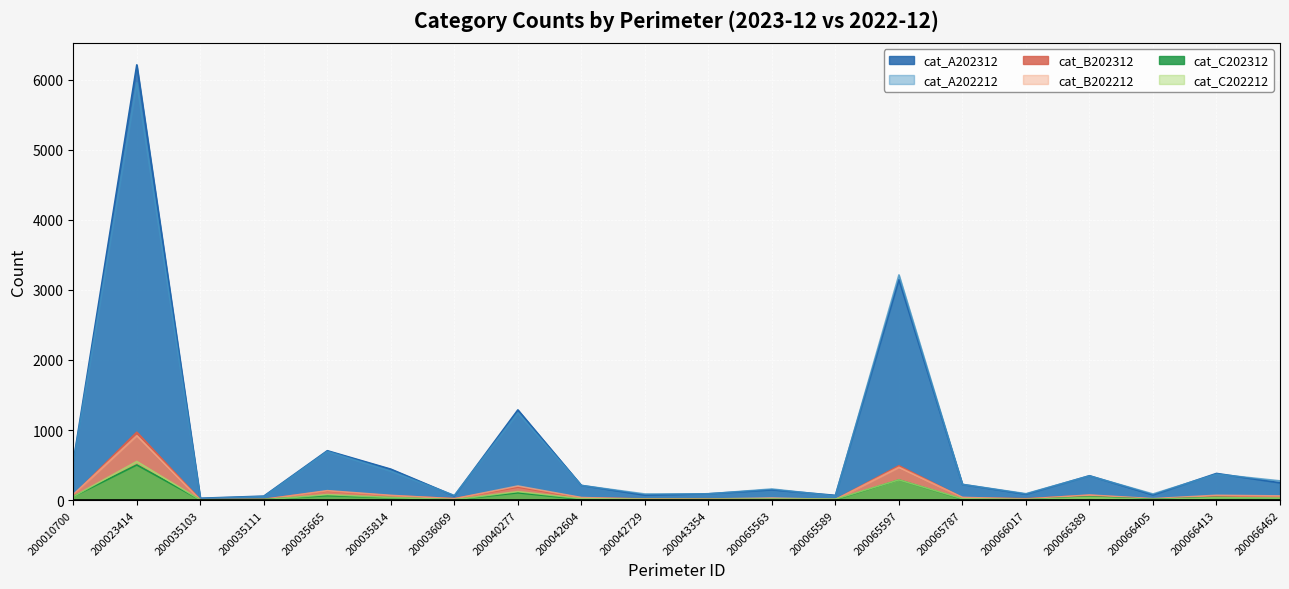

Rank the series at 200035103 from highest to lowest value.

cat_A202312, cat_A202212, cat_B202312, cat_C202312, cat_C202212, cat_B202212